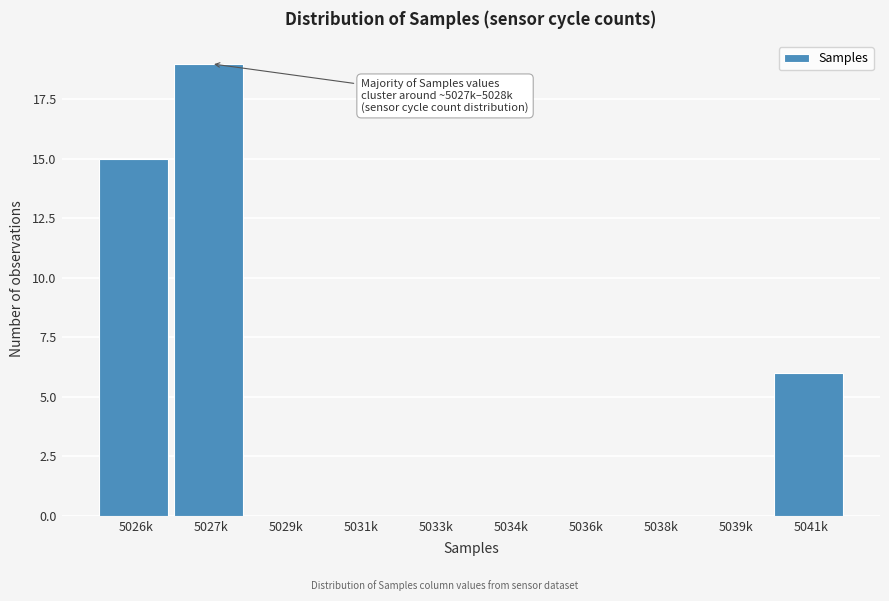

Reading left to right, extract all data points from this chart.

5026k=15	5027k=19	5029k=0	5031k=0	5033k=0	5034k=0	5036k=0	5038k=0	5039k=0	5041k=6